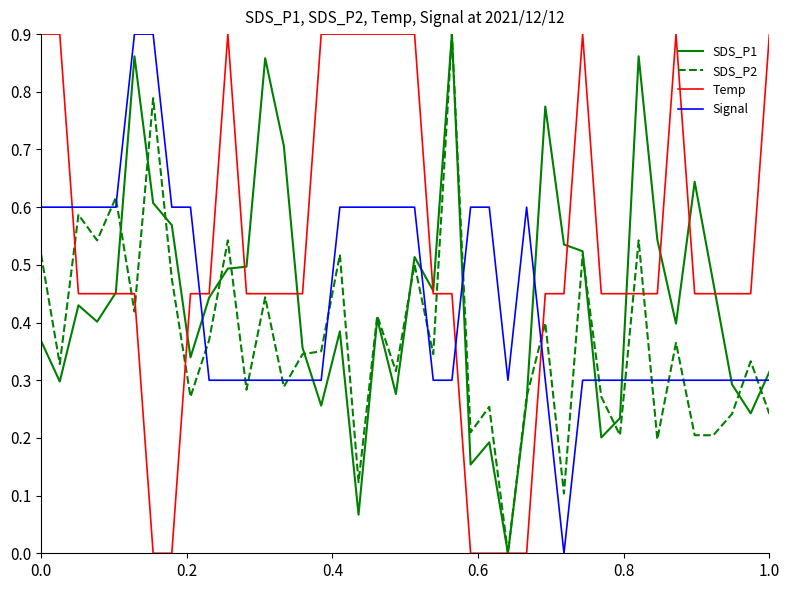

True or false: SDS_P1 has more than 2 points higher than both neighbors.

True